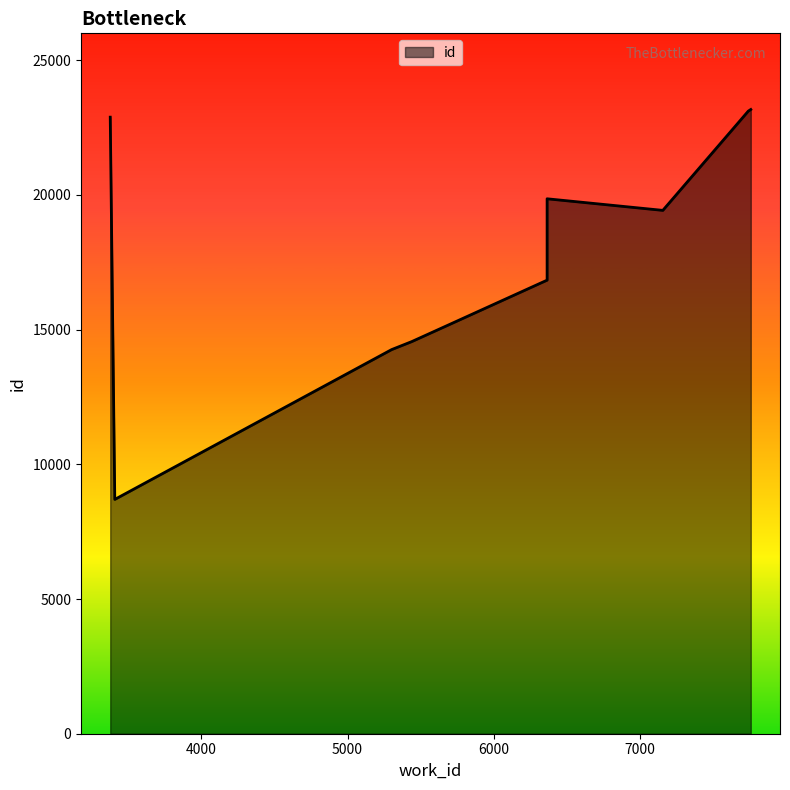

What is the minimum value shown in the chart?

8698